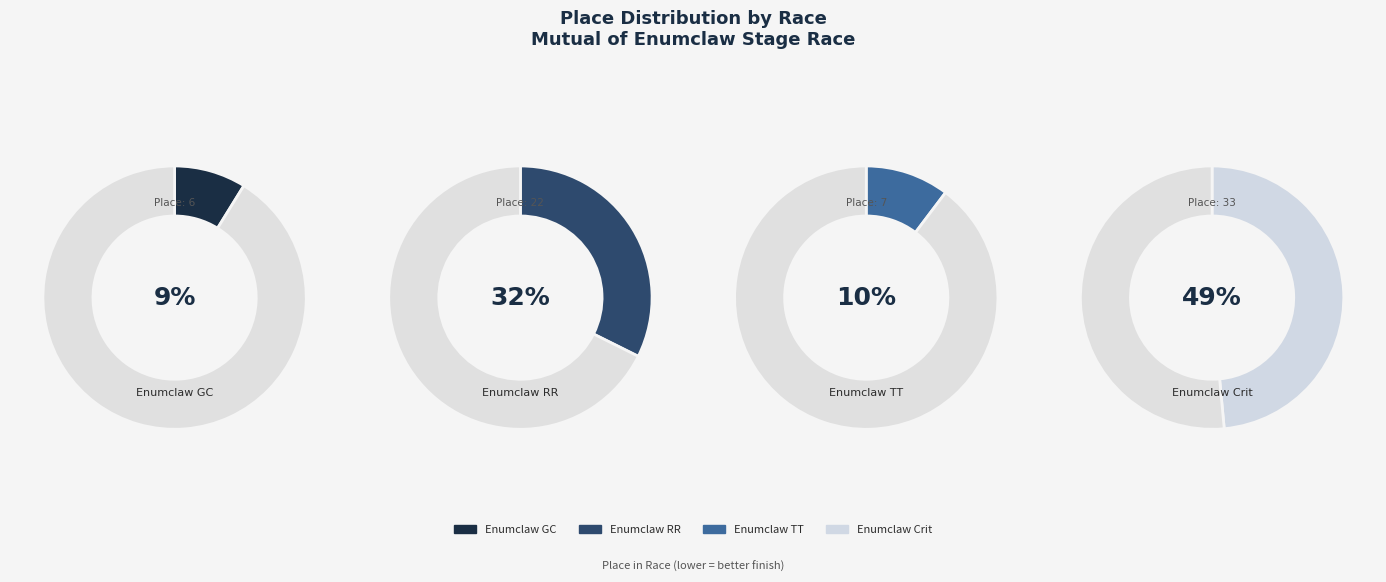

What is the change in value from Enumclaw GC to Enumclaw TT?

+1